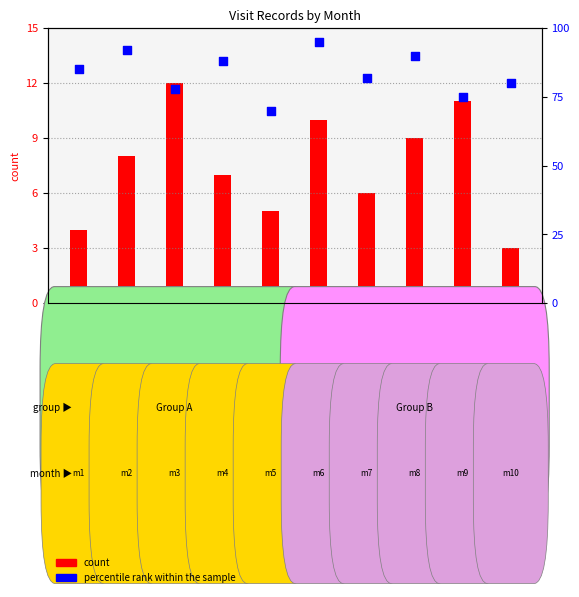

Between 2020/5 and 2020/4, which is larger?

2020/4